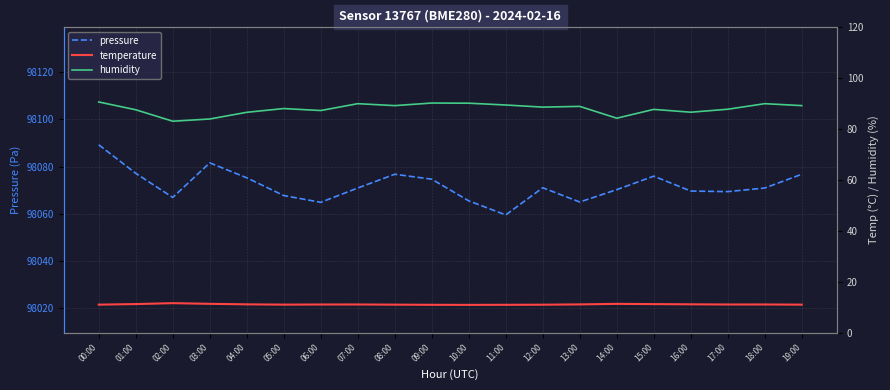

True or false: temperature and pressure cross at least once.

False